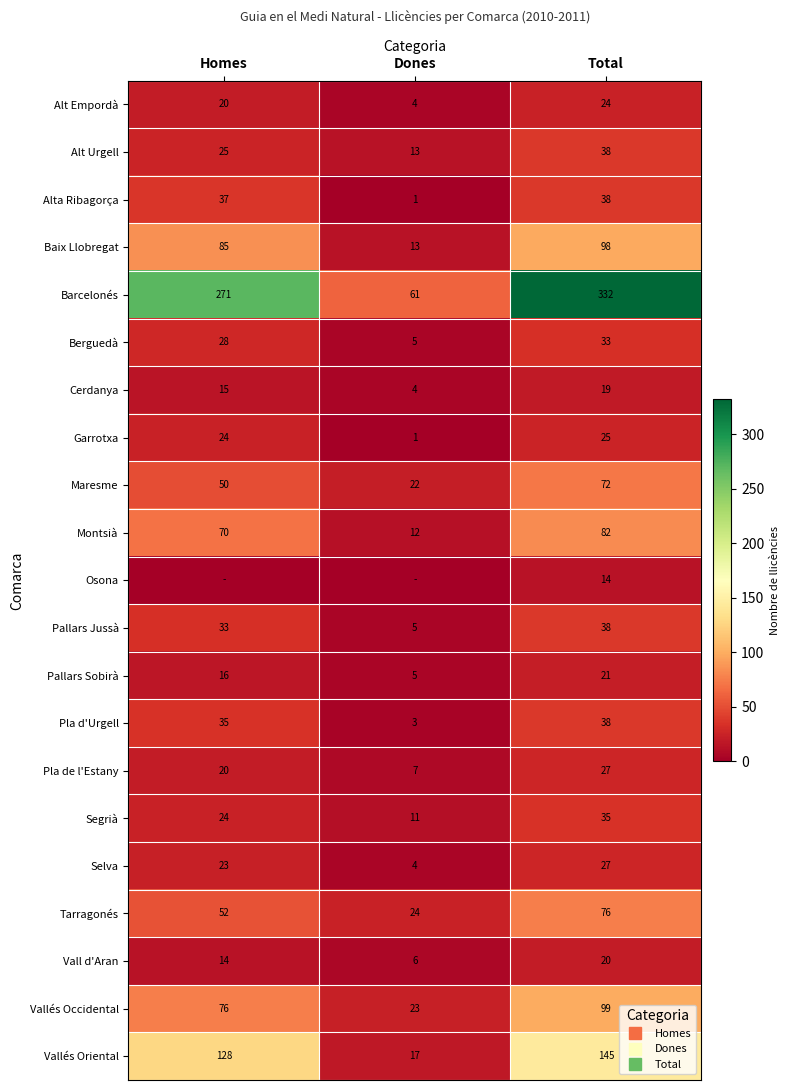

The Maresme series shows 36 at Dones. True or false?

False